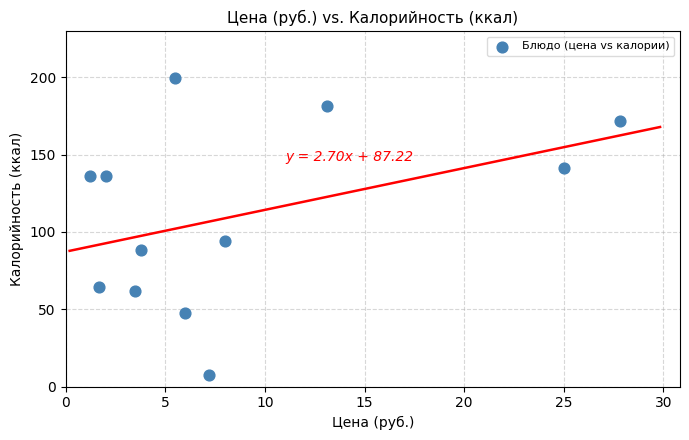

What is the range of Y values (max minus min)?

192.0